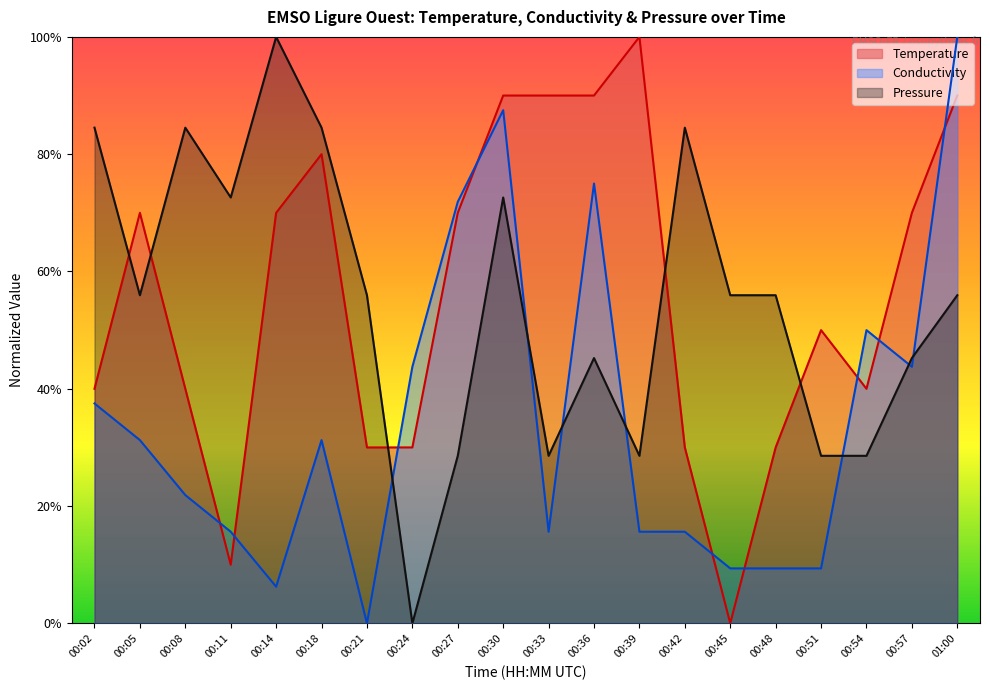

True or false: Temperature has more than 2 interior local peaks.

True